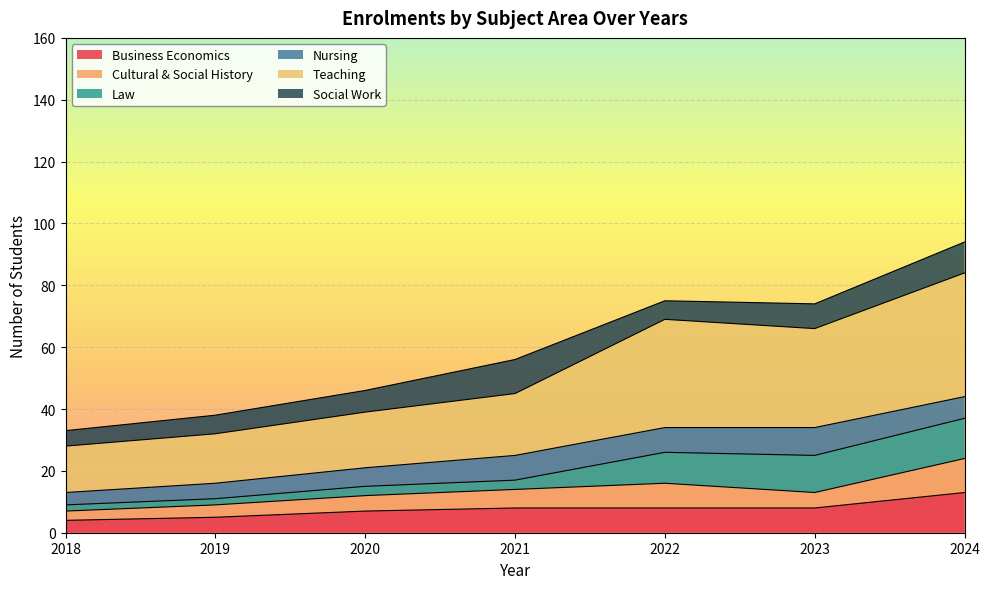

The value of Cultural & Social History at 2022 is 4. True or false?

False